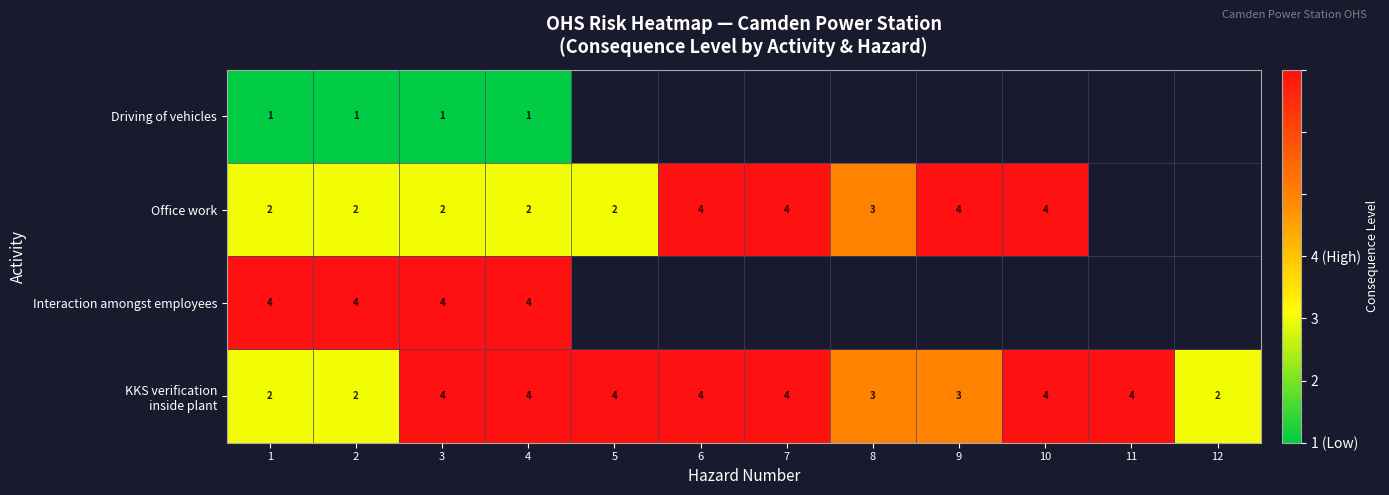

Which has a higher value, 7 or 3?

3